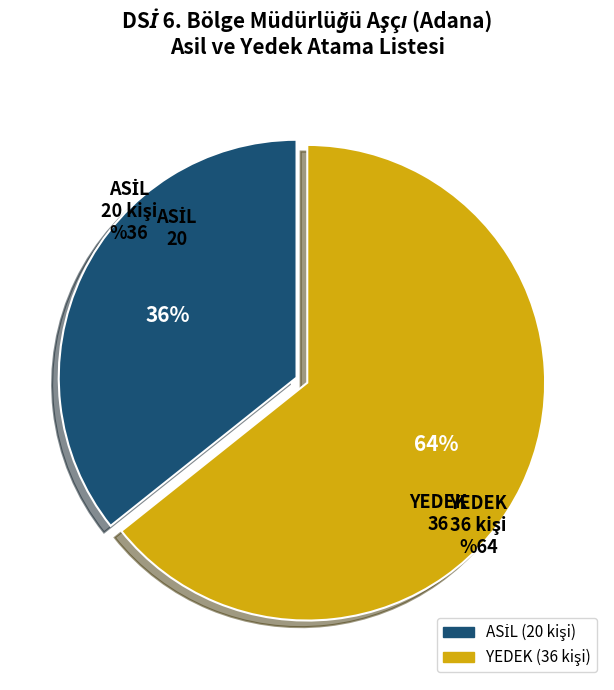

How many slices are in this pie chart?

2